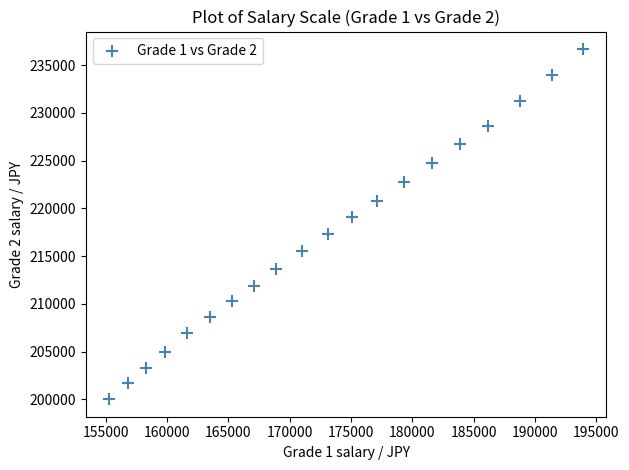

What is the range of Y values (max minus min)?

36700